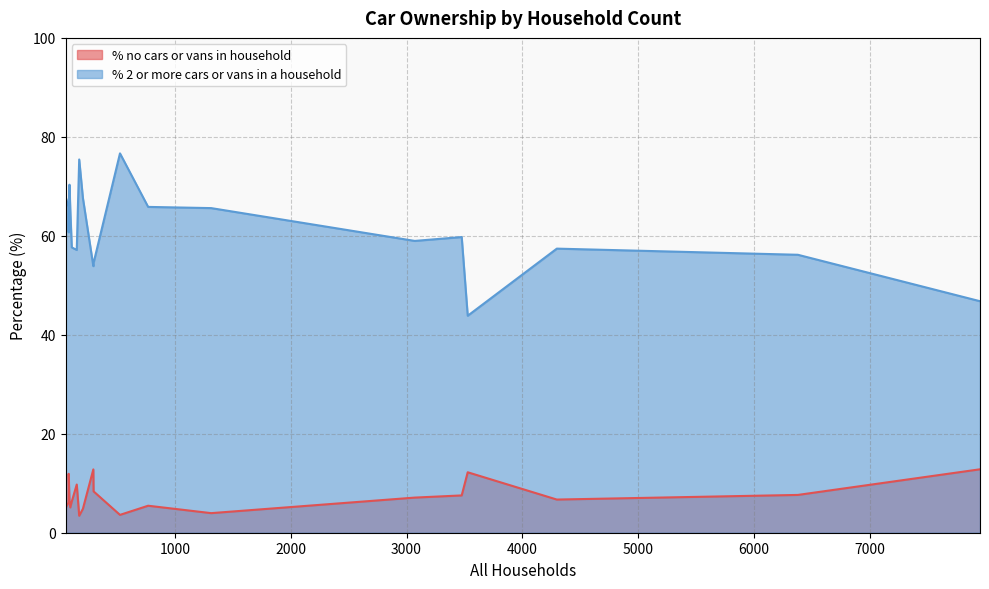

At how many categories does at least one series exceed 64?

9